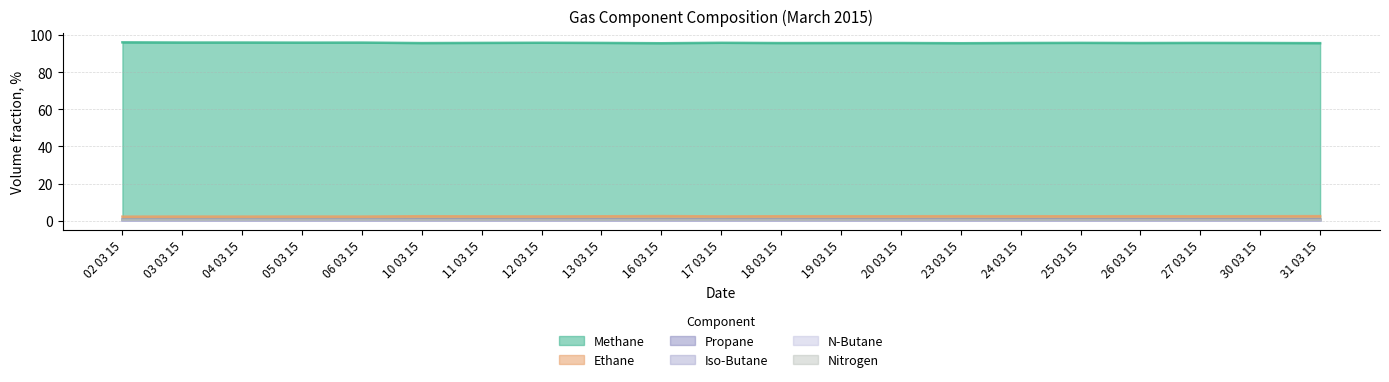

Reading left to right, list all the values displayed in this chart.

Methane: 96.0	95.9	95.9	95.9	95.9	95.6	95.7	95.8	95.7	95.6	95.8	95.6	95.7	95.7	95.6	95.7	95.7	95.7	95.7	95.7	95.6
Ethane: 2.2	2.3	2.2	2.3	2.3	2.4	2.4	2.3	2.4	2.5	2.4	2.4	2.4	2.4	2.5	2.4	2.4	2.5	2.4	2.4	2.5
Propane: 0.7	0.7	0.7	0.7	0.7	0.8	0.8	0.8	0.8	0.8	0.8	0.8	0.8	0.8	0.8	0.8	0.8	0.8	0.8	0.8	0.8
Iso-Butane: 0.1	0.1	0.1	0.1	0.1	0.1	0.1	0.1	0.1	0.1	0.1	0.1	0.1	0.1	0.1	0.1	0.1	0.1	0.1	0.1	0.1
N-Butane: 0.1	0.1	0.1	0.1	0.1	0.1	0.1	0.1	0.1	0.1	0.1	0.1	0.1	0.1	0.1	0.1	0.1	0.1	0.1	0.1	0.1
Nitrogen: 0.6	0.6	0.6	0.6	0.6	0.6	0.6	0.6	0.6	0.6	0.6	0.6	0.6	0.6	0.6	0.6	0.6	0.6	0.6	0.6	0.6